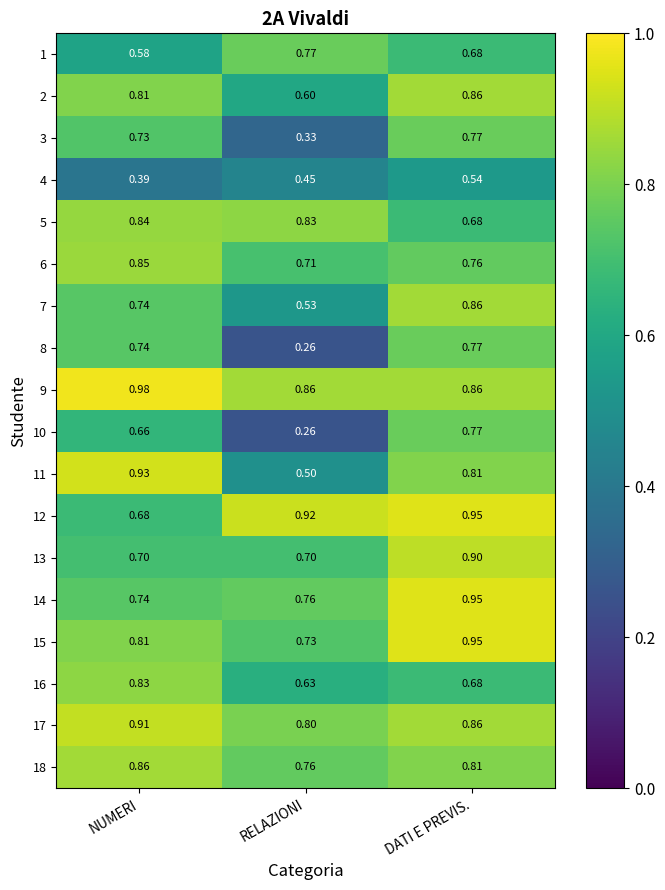

Is the value of 3 at NUMERI greater than the value of 15 at DATI E PREVIS.?

No